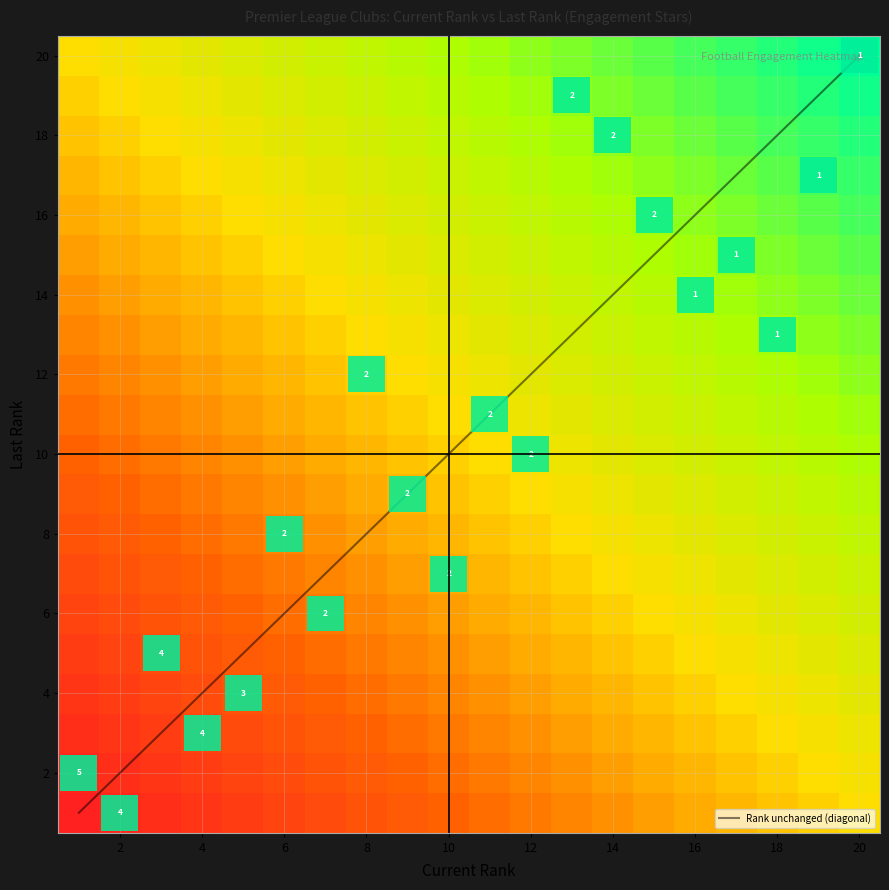

What is the maximum value for Rank unchanged (diagonal)?

20